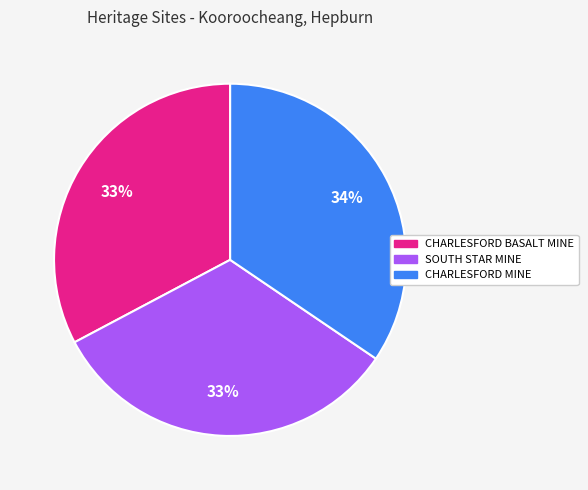

Which has a higher value, CHARLESFORD MINE or CHARLESFORD BASALT MINE?

CHARLESFORD MINE